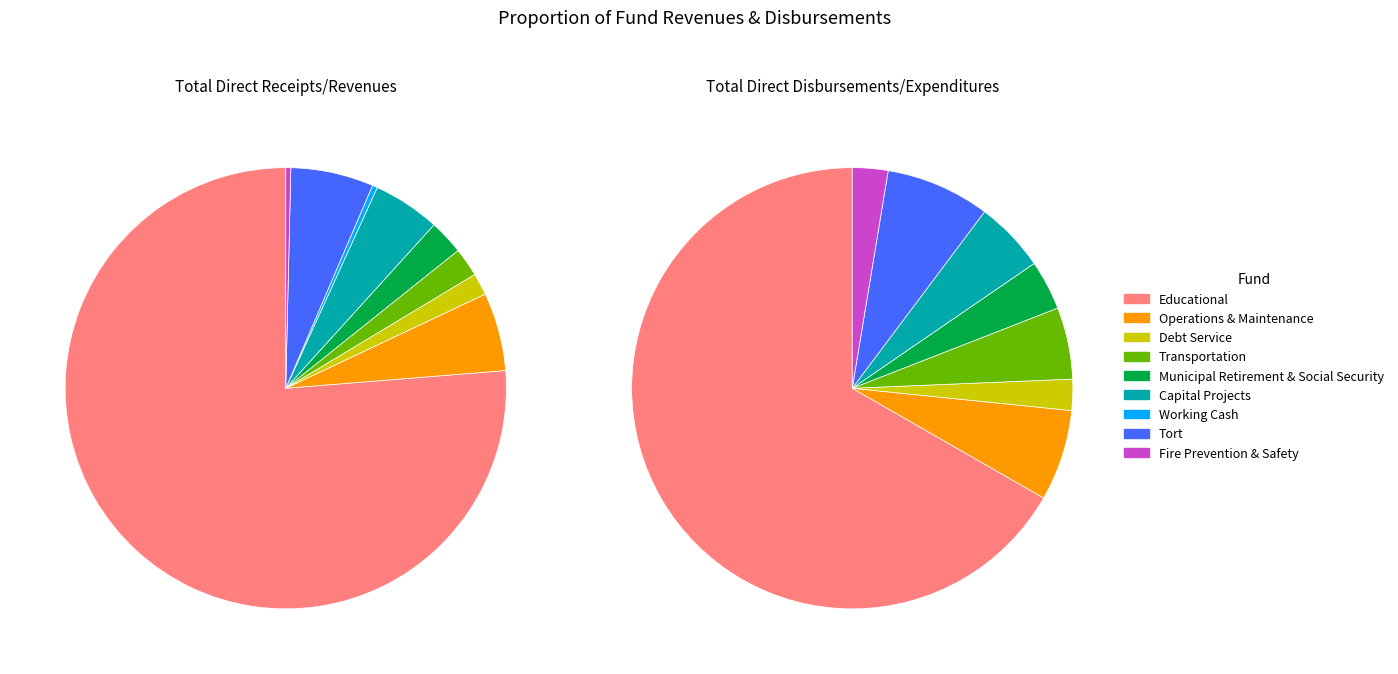

Is it true that Educational is 76% of the pie?

True